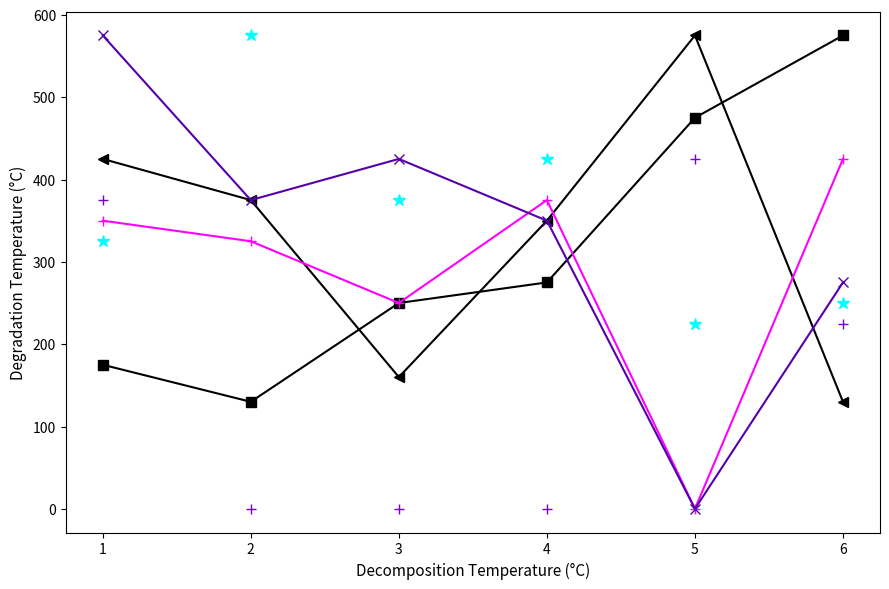

What is the greatest value displayed?

575